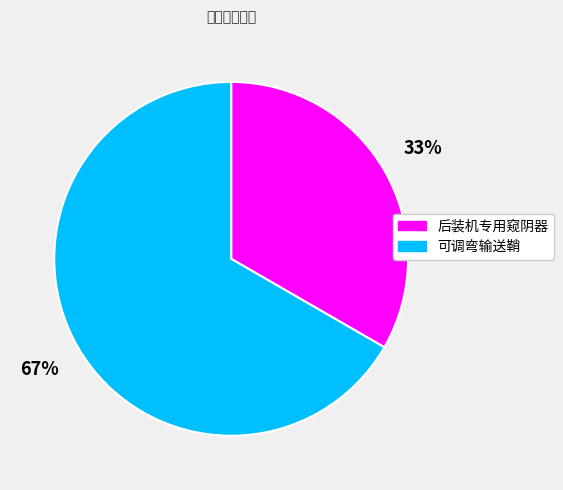

To the nearest percent, what is the average slice percentage?

50%